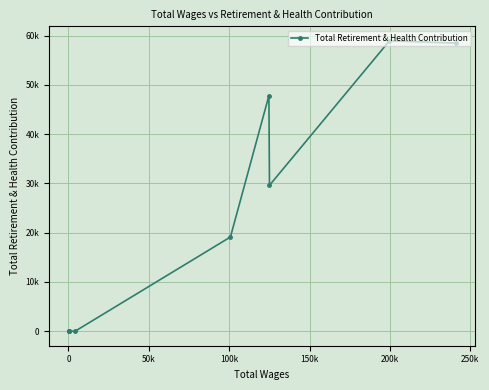

The chart shows a value of 32743 at 100k. True or false?

False